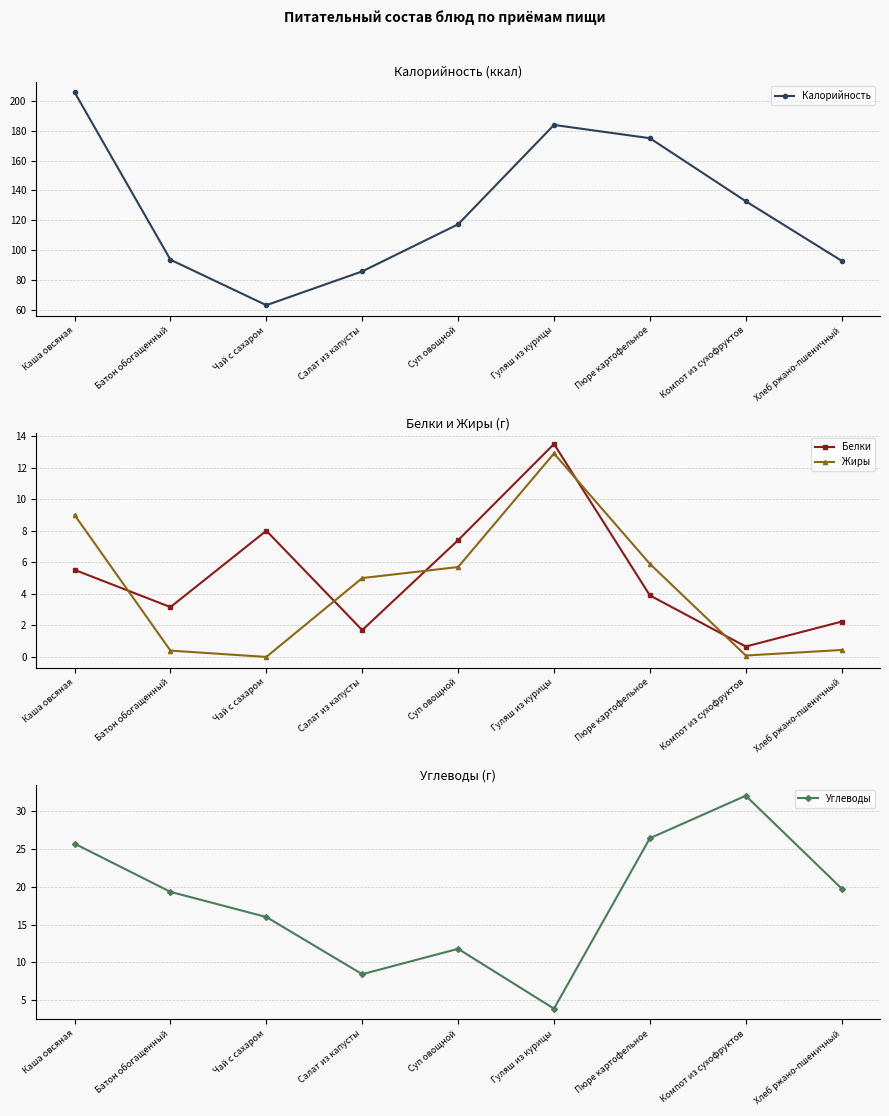

What is the sum of all Жиры values?

39.4